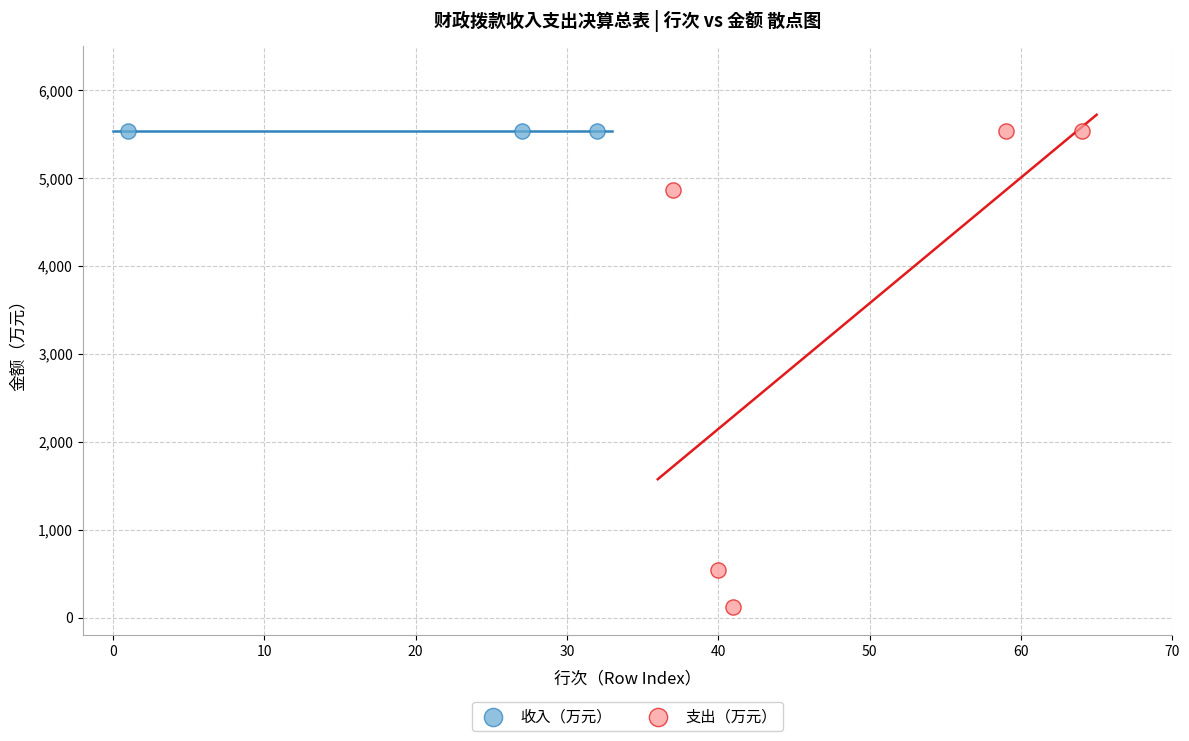

Which series contains the lowest Y value?

支出（万元）